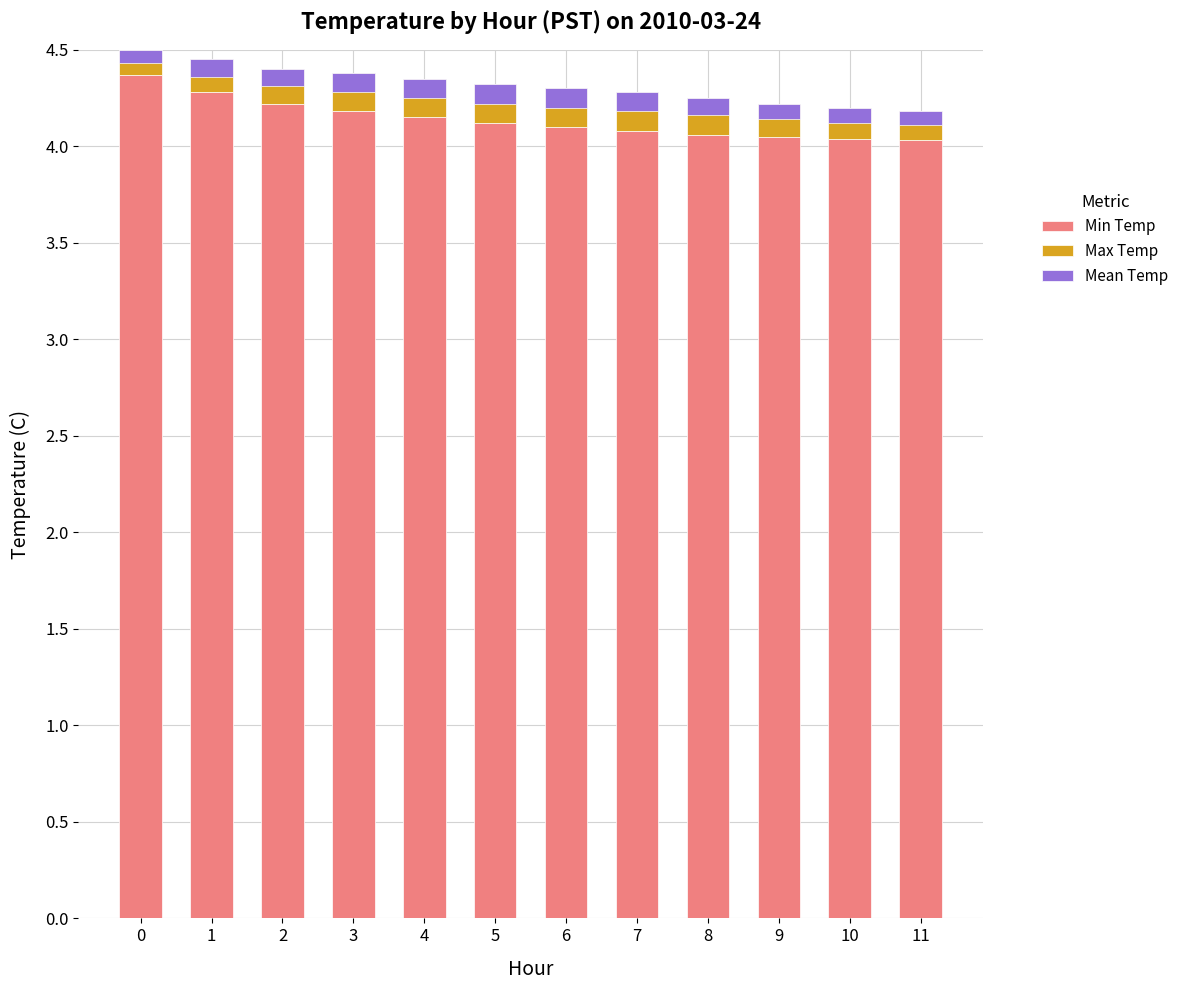

What is the sum of all Min Temp values?

49.7